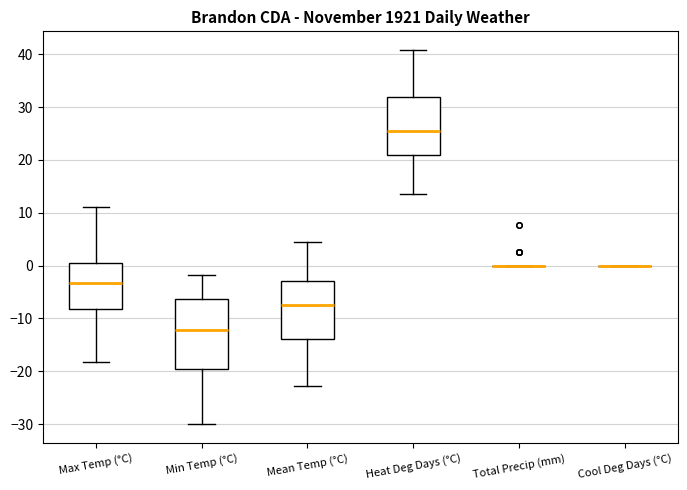

Reading left to right, read every box against the y-axis: the position of its median line, the range the box covers, and the ends of its whiskers. The values are not printed on the chart, so give them approximately, as read against the axis.

Max Temp (°C): median -3, box -8 to 0, whiskers -18 to 11
Min Temp (°C): median -12, box -20 to -6, whiskers -30 to -2
Mean Temp (°C): median -7, box -14 to -3, whiskers -23 to 5
Heat Deg Days (°C): median 25, box 21 to 32, whiskers 14 to 41
Total Precip (mm): box collapsed to a line at 0, whiskers 0 to 0
Cool Deg Days (°C): box collapsed to a line at 0, whiskers 0 to 0